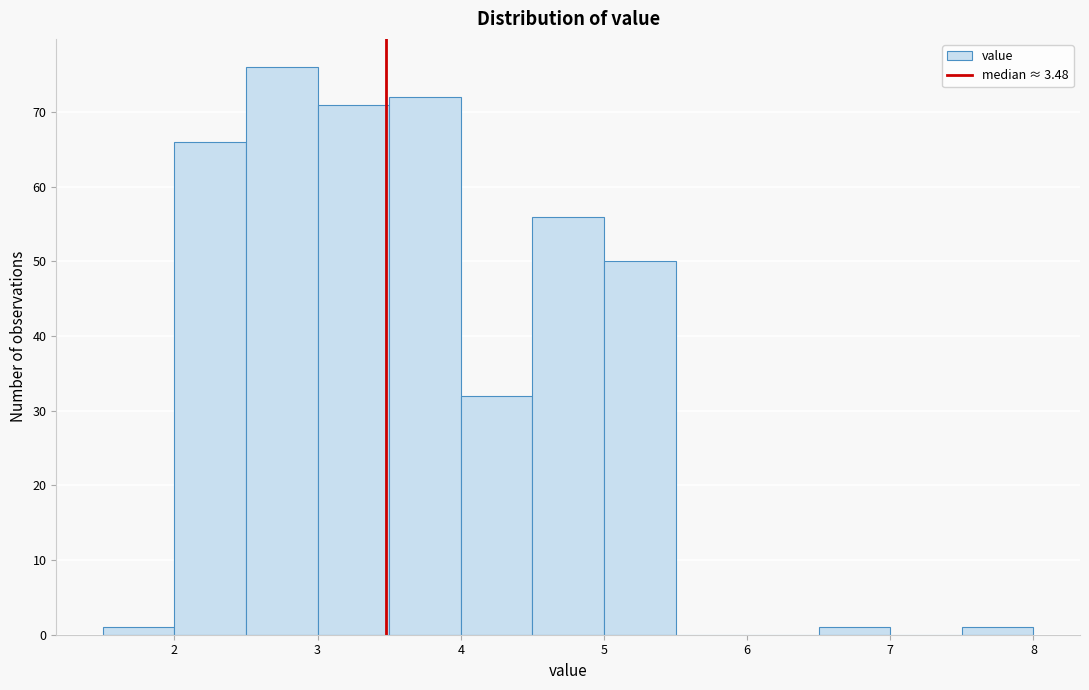

Over which range of the x-axis is the bar tallest?

2.5 to 3.0